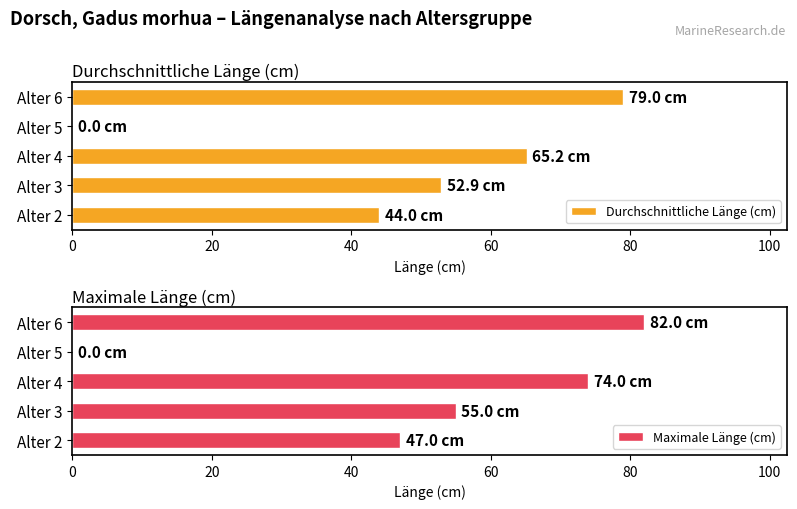

How many values in the Durchschnittliche Länge (cm) series are below 52?

2